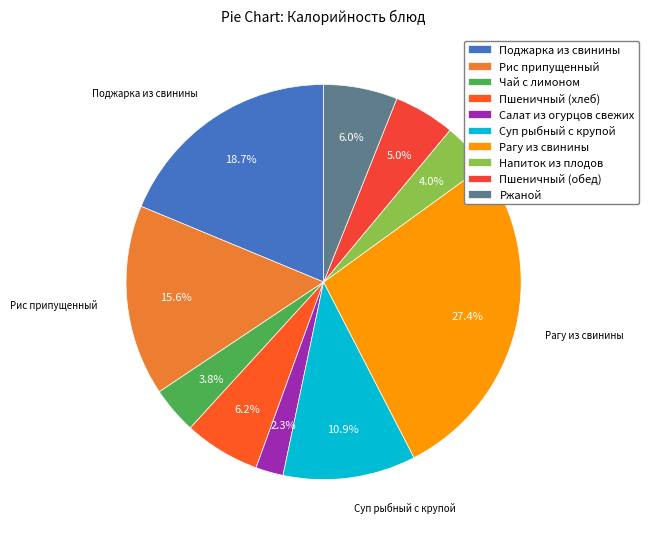

Rank the categories by value from lowest to highest.

Салат из огурцов свежих, Чай с лимоном, Напиток из плодов, Пшеничный (обед), Ржаной, Пшеничный (хлеб), Суп рыбный с крупой, Рис припущенный, Поджарка из свинины, Рагу из свинины